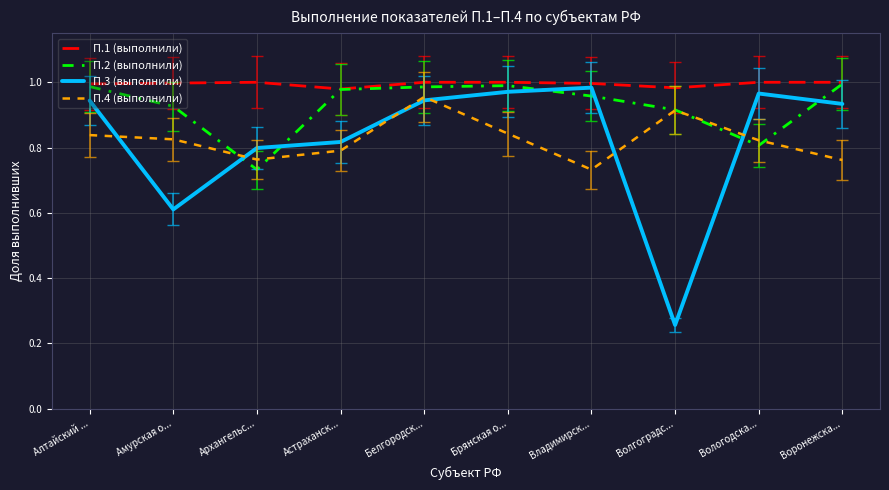

Which series has the largest total across all categories?

П.1 (выполнили)